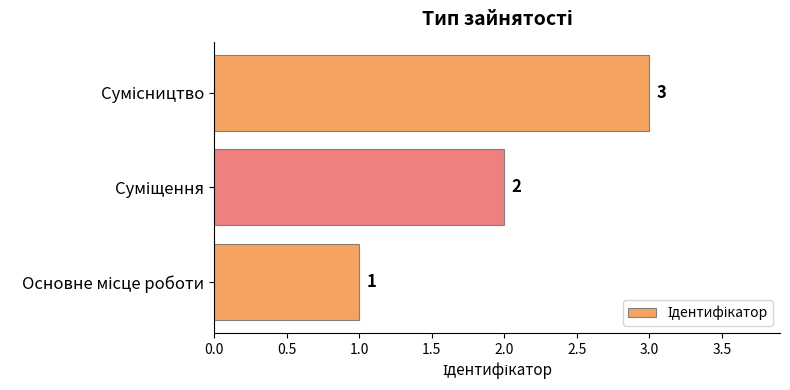

How many values are between 1 and 3?

3